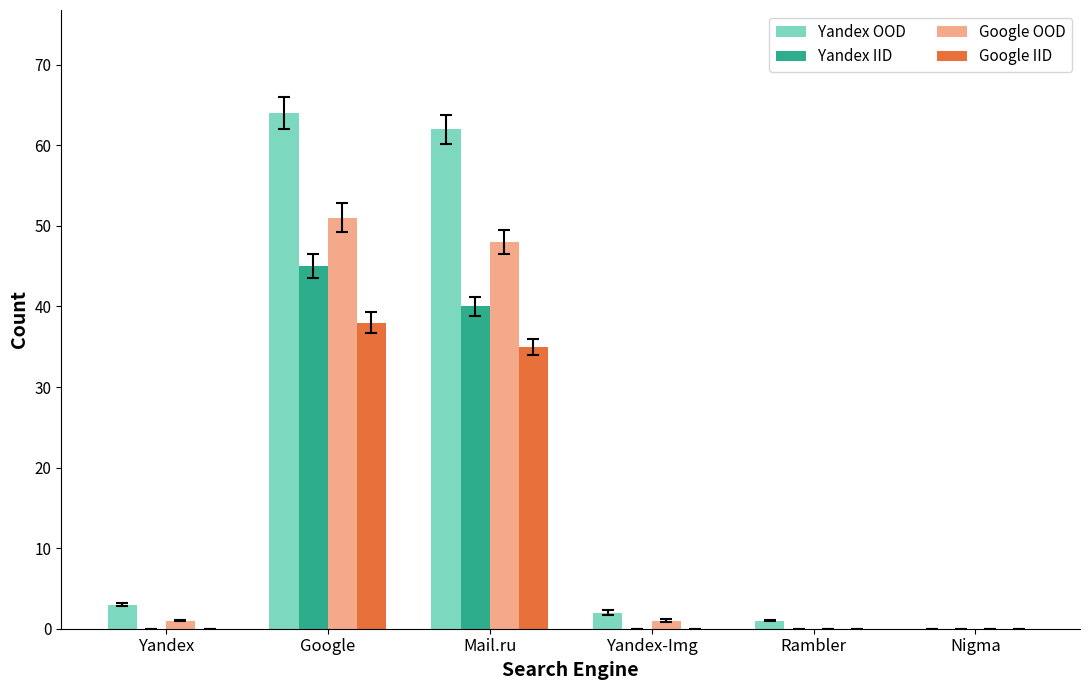

The value of Yandex OOD at Google is 64. True or false?

True